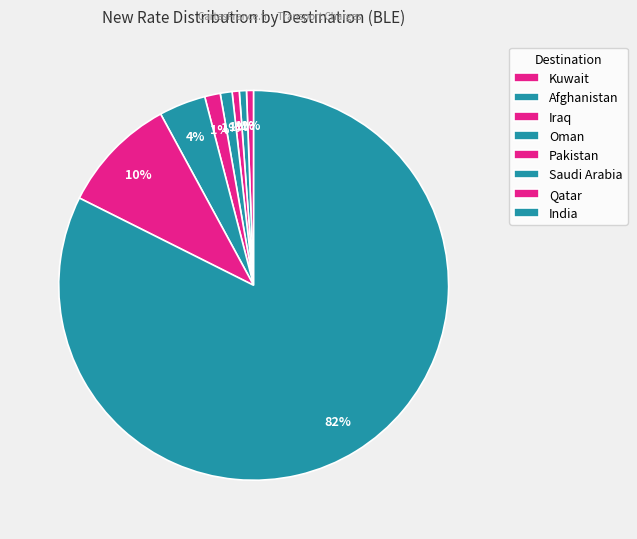

Rank the categories by value from highest to lowest.

India, Qatar, Saudi Arabia, Pakistan, Oman, Kuwait, Afghanistan, Iraq